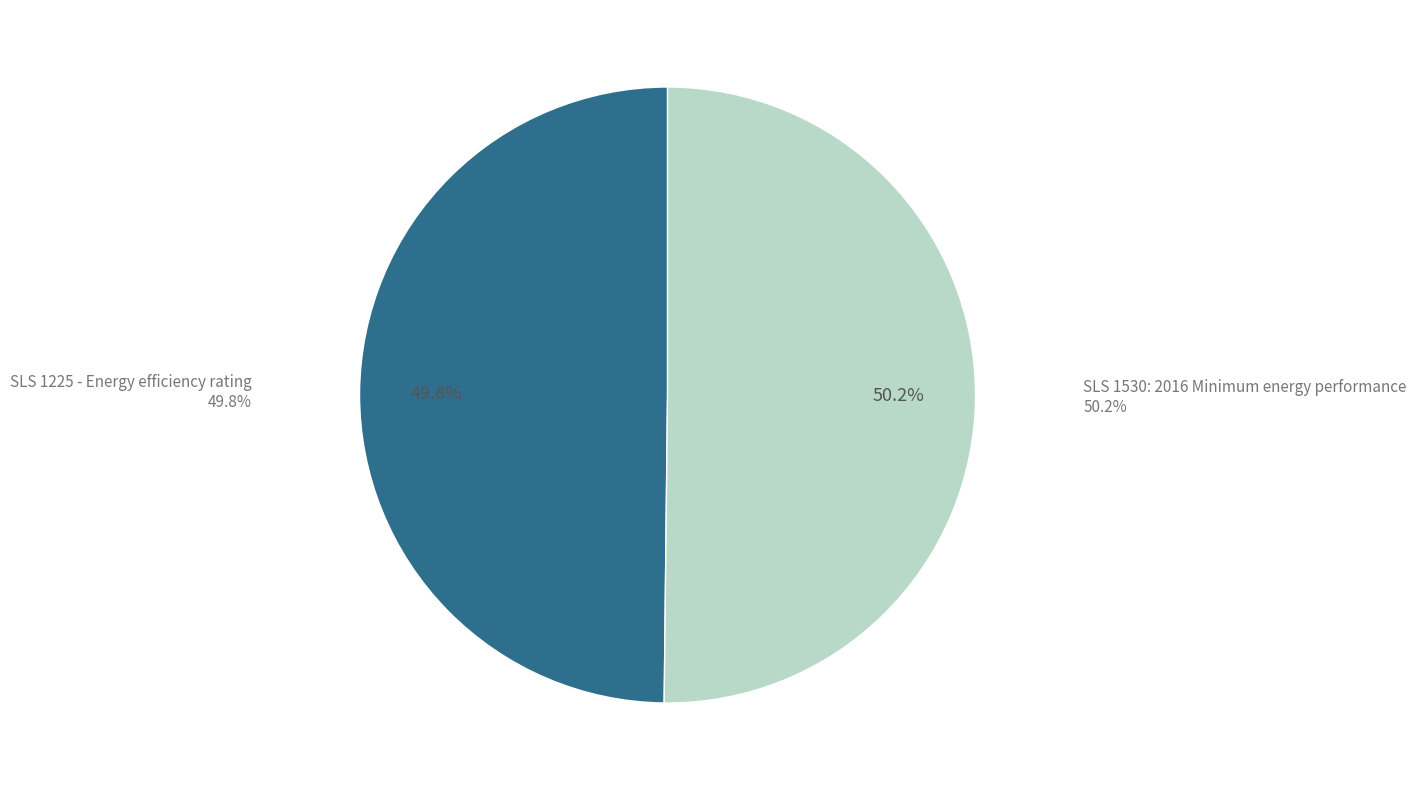

Is there a majority slice in this chart?

Yes